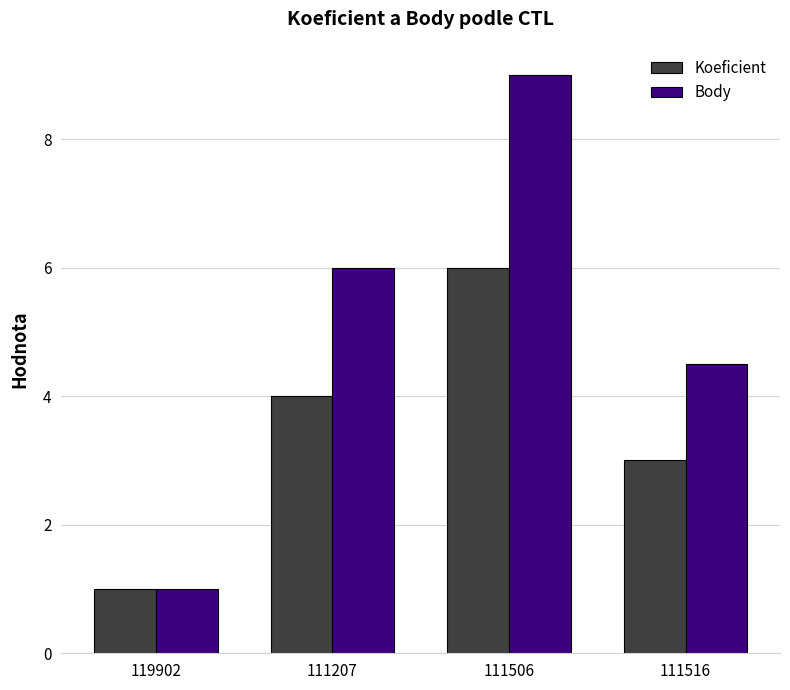

What are all the series names shown in the legend?

Koeficient, Body